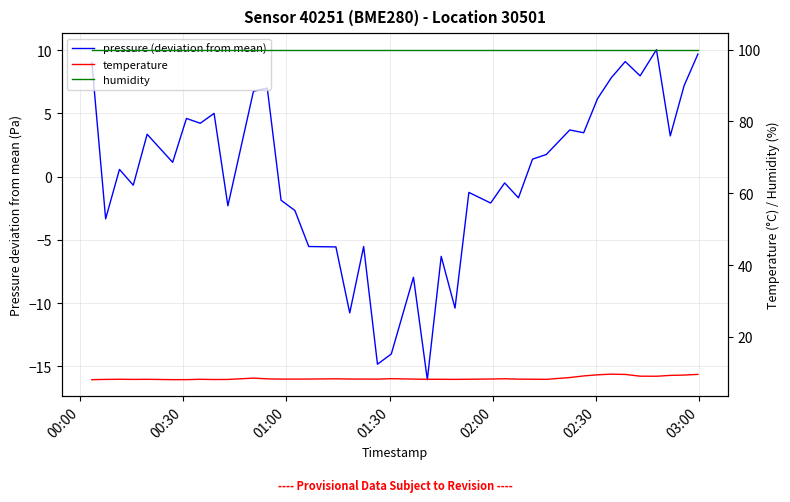

Which series has the largest total across all categories?

humidity